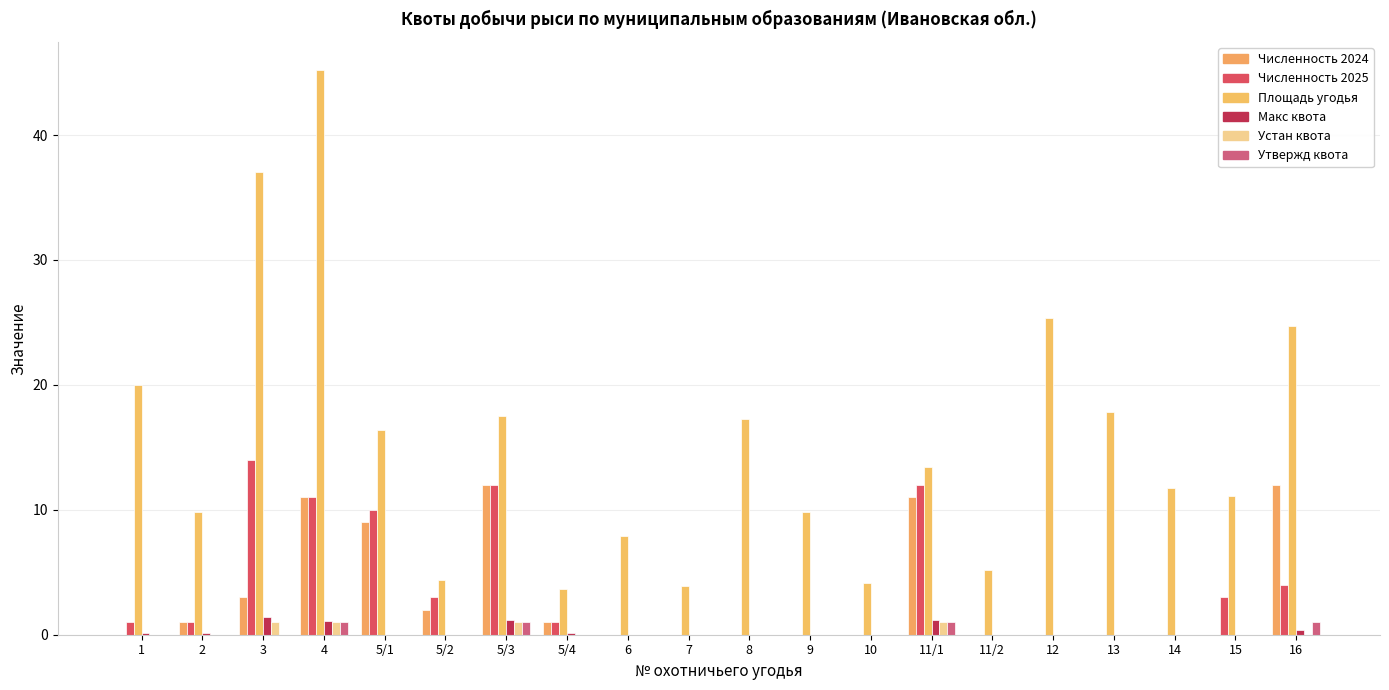

How many distinct data groups are displayed?

6